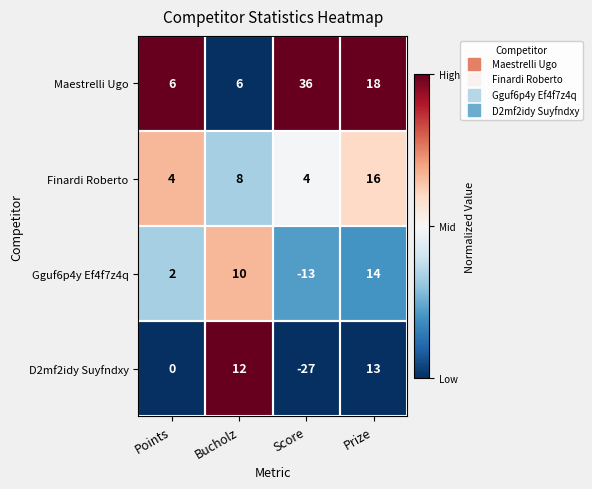

What is the difference between the maximum and minimum values in the Finardi Roberto series?

12